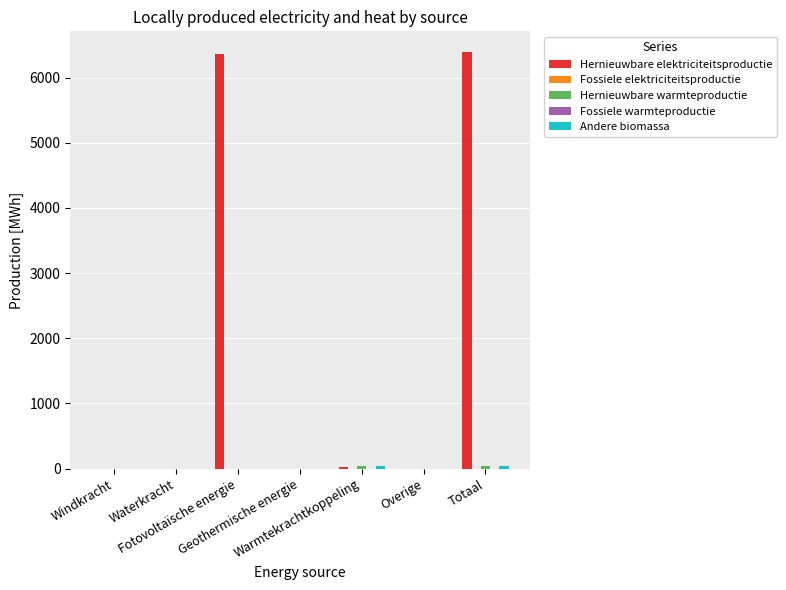

How many groups of bars are there?

7